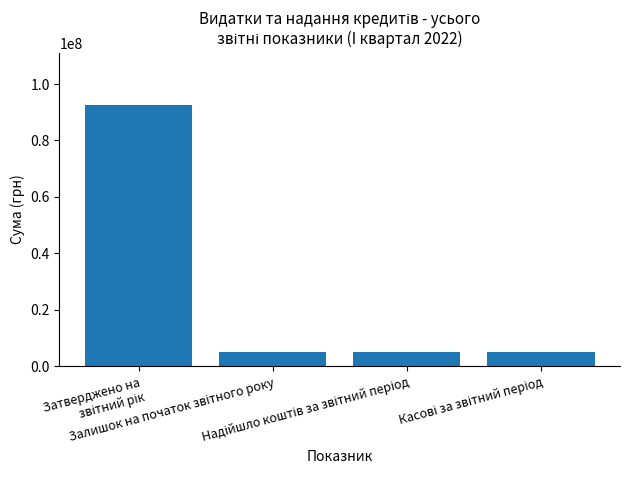

What is the sum of all values?

107940005